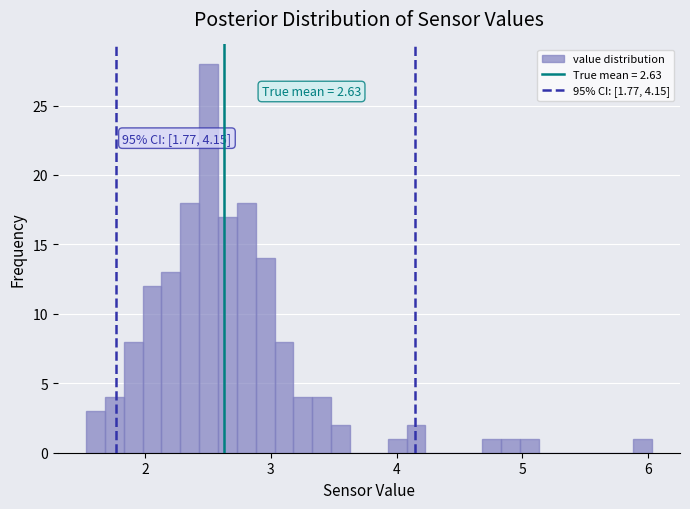

Read against the x-axis, roughly where is the centre of the tallest bar?

2.5